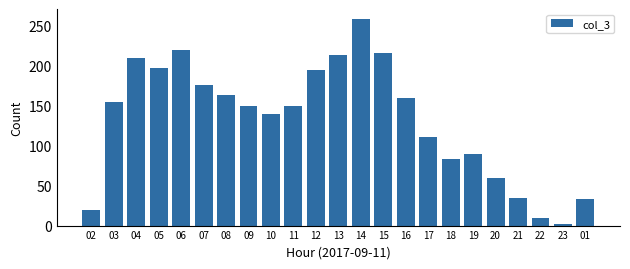

What is the difference between the second highest and minimum values?

217